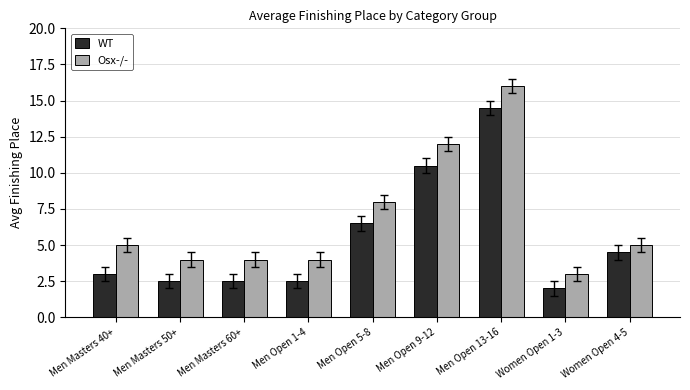

Is the value of WT at Men Masters 50+ greater than the value of Osx-/- at Men Masters 50+?

No